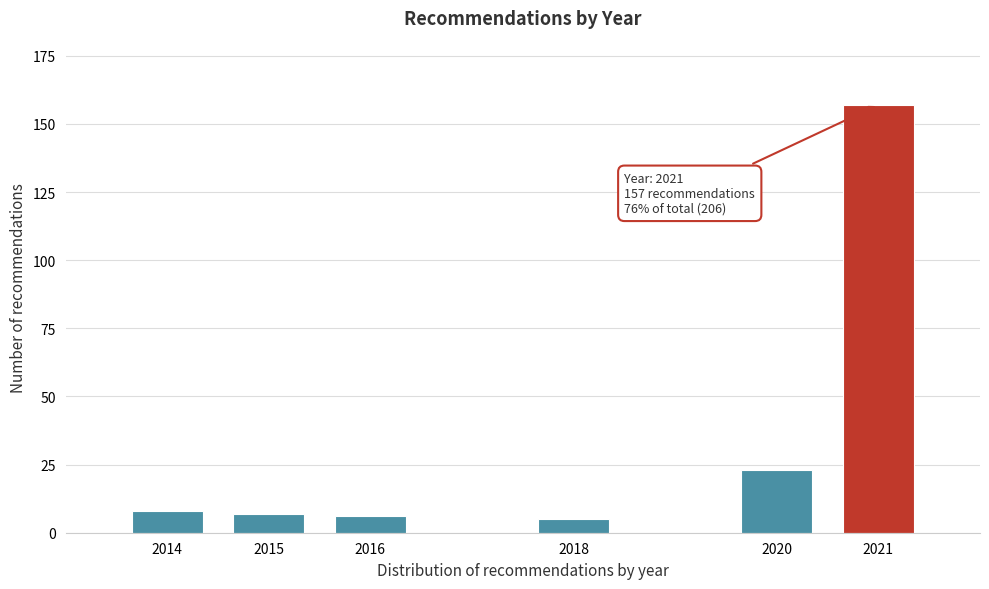

Reading left to right, transcribe all the data shown in this chart.

2014=8	2015=7	2016=6	2018=5	2020=23	2021=157